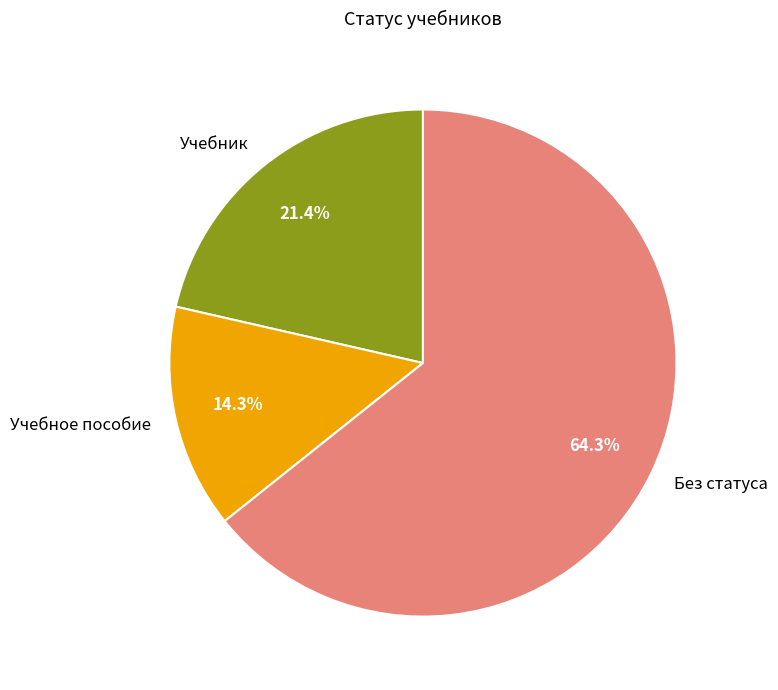

Which slice is the smallest?

Учебное пособие